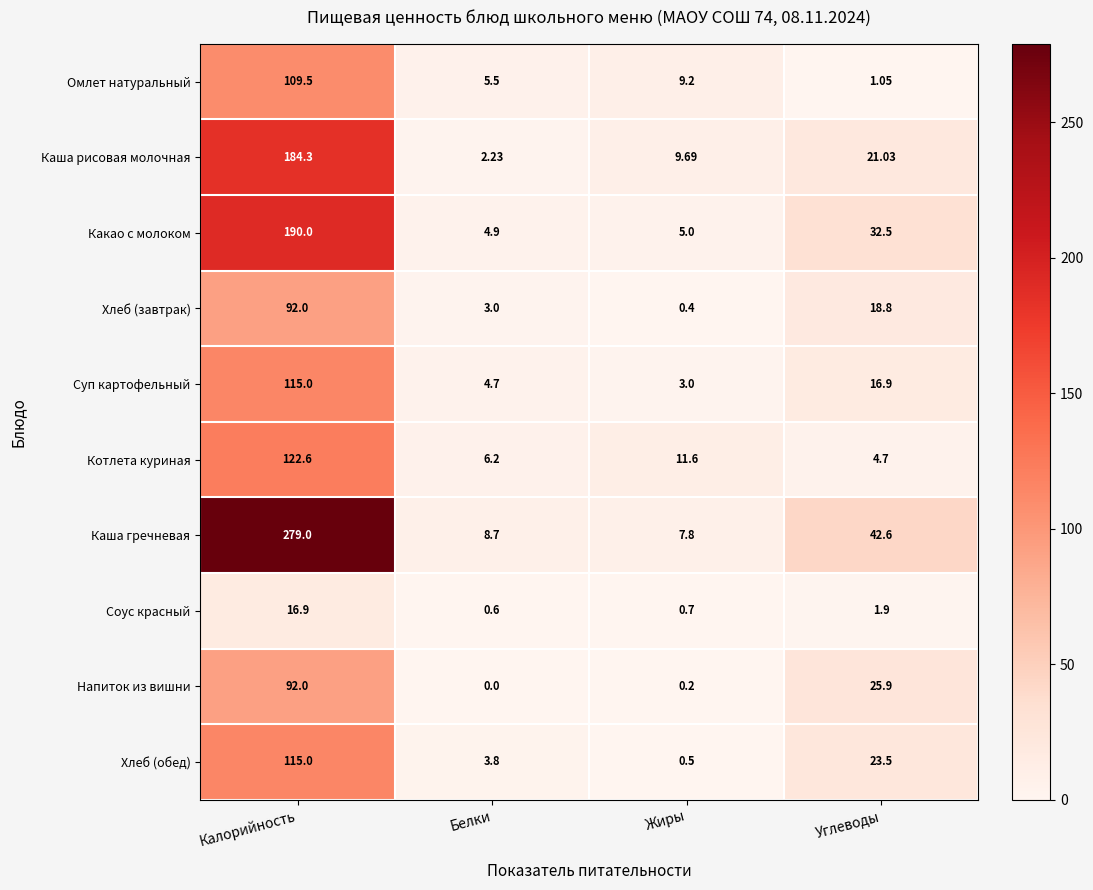

At which category is the sum across all series the highest?

Калорийность